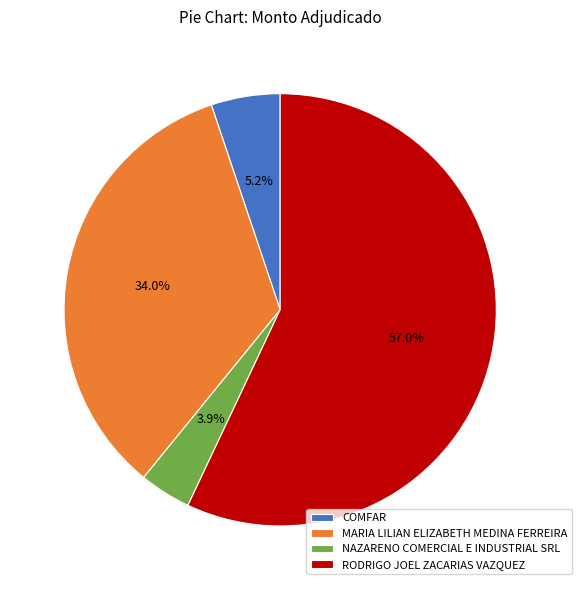

Which slice is the largest?

RODRIGO JOEL ZACARIAS VAZQUEZ